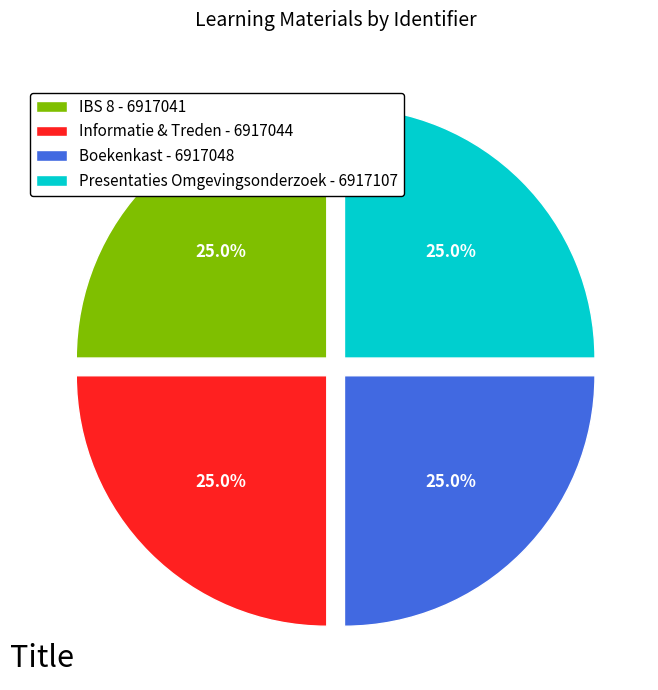

Does Presentaties Omgevingsonderzoek - 6917107 represent more than half of the total?

No